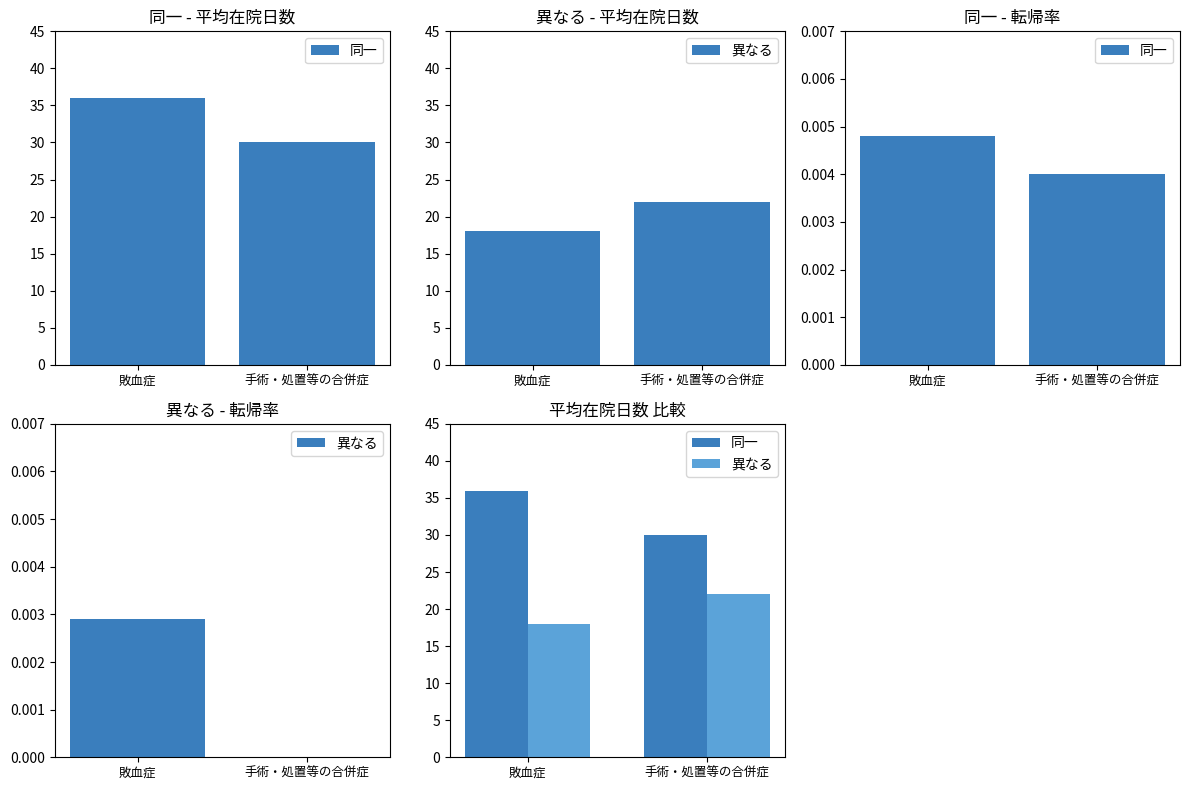

How many values in the 同一 series are below 36?

1